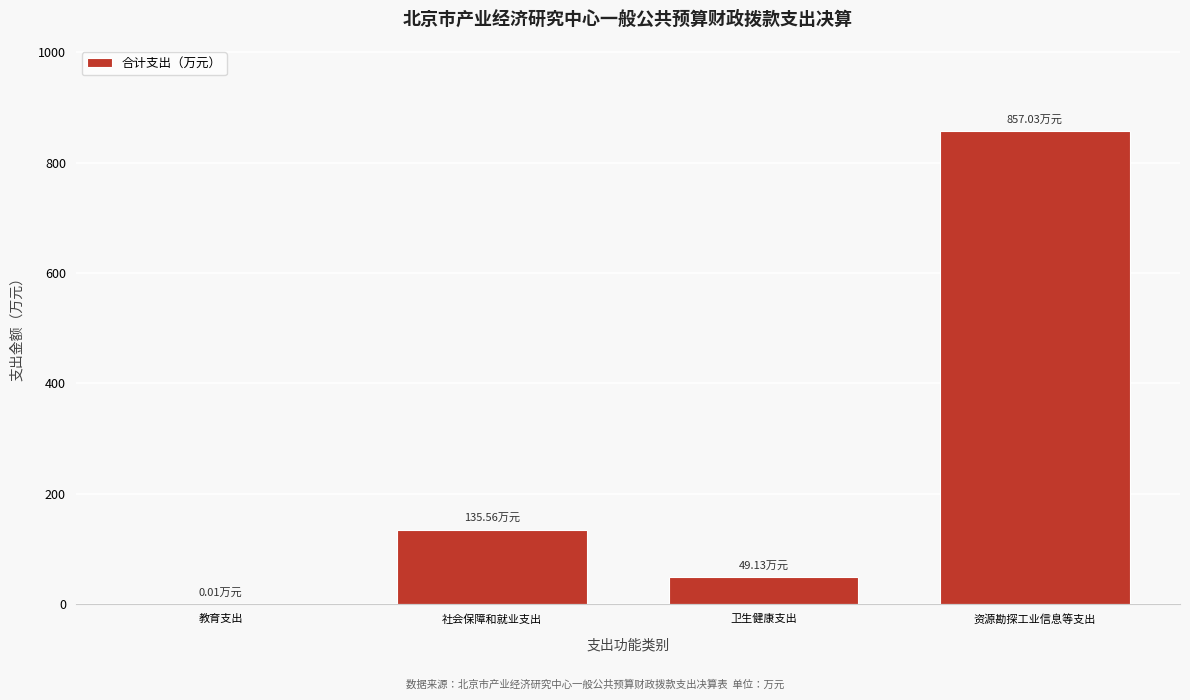

What is the sum of all values?

1041.7